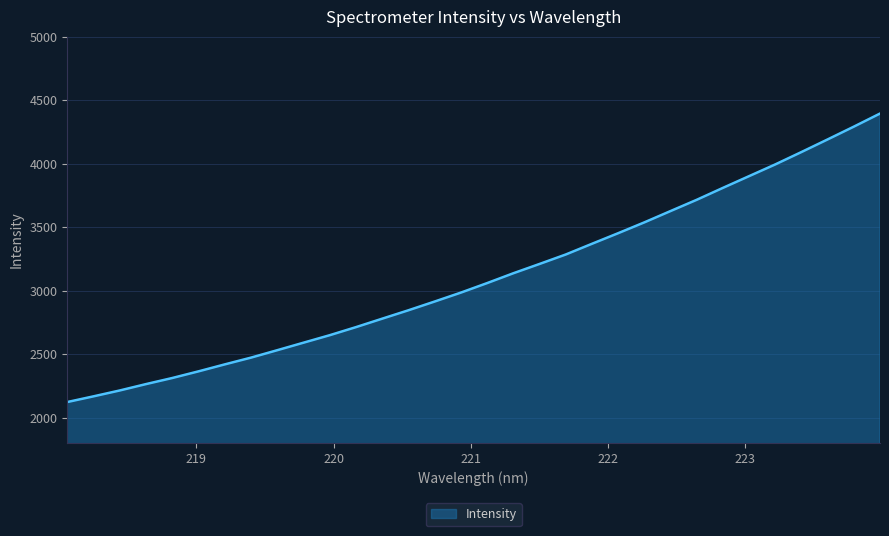

What is the difference between the maximum and minimum values?

2272.7